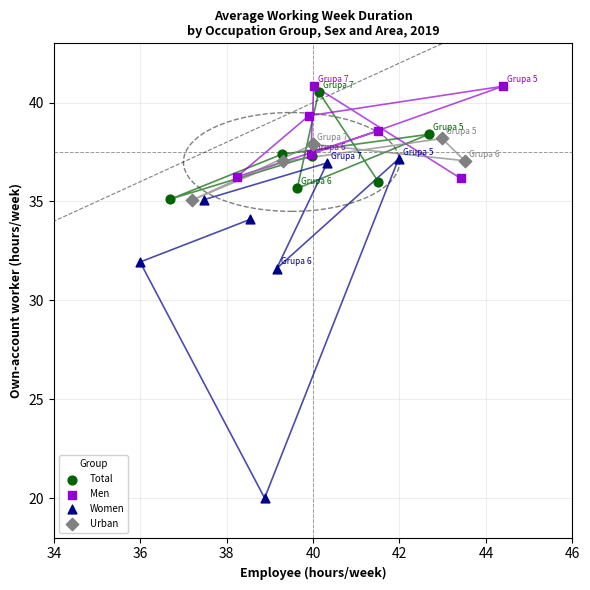

Which series reaches the minimum Y coordinate?

Women